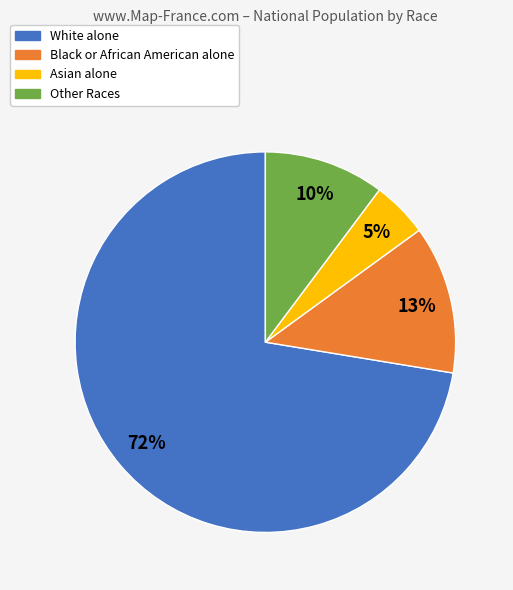

Is there any slice that represents more than half of the pie?

Yes